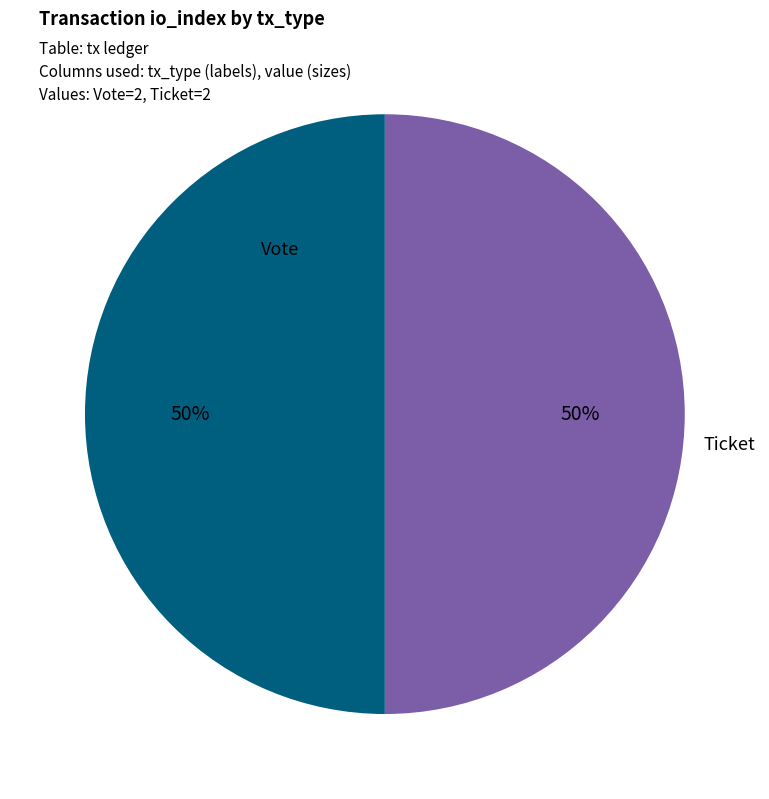

To the nearest percent, what is the average slice percentage?

50%